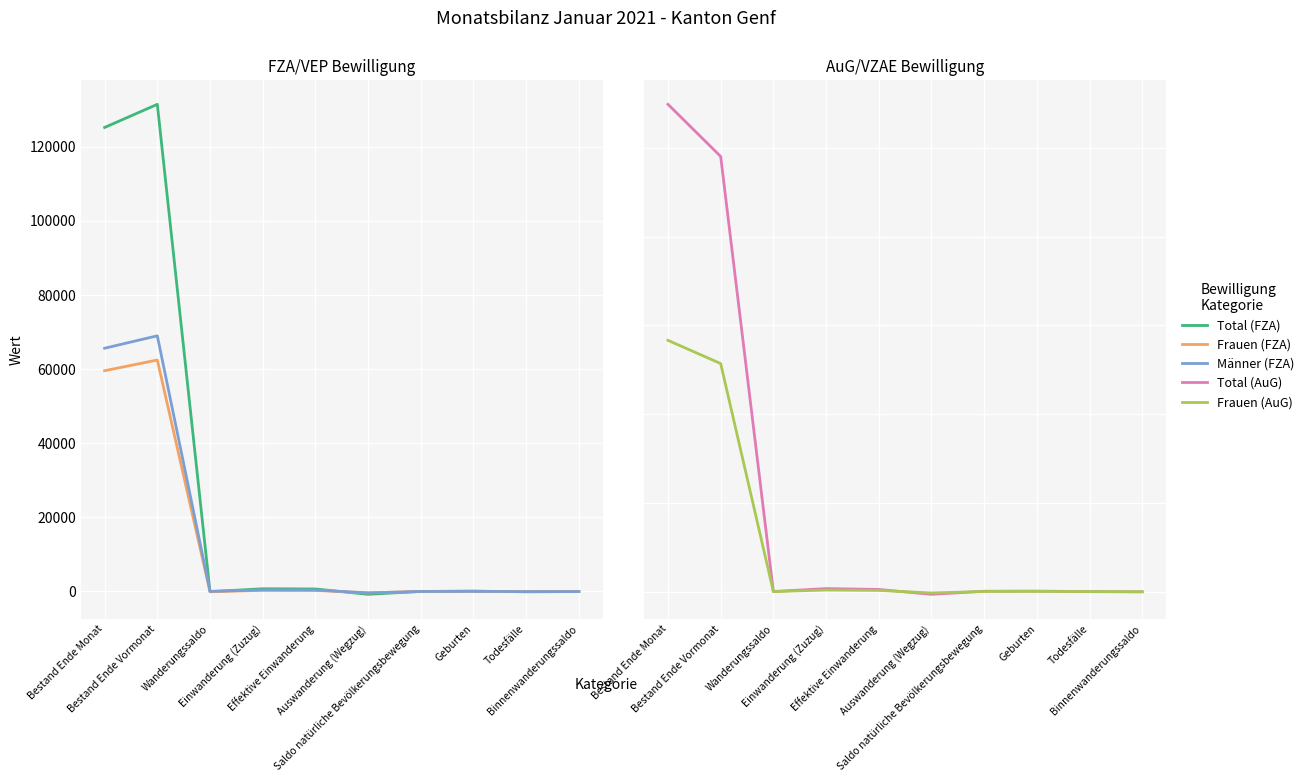

Is the value of Männer (FZA) at Einwanderung (Zuzug) greater than the value of Total (AuG) at Saldo natürliche Bevölkerungsbewegung?

Yes